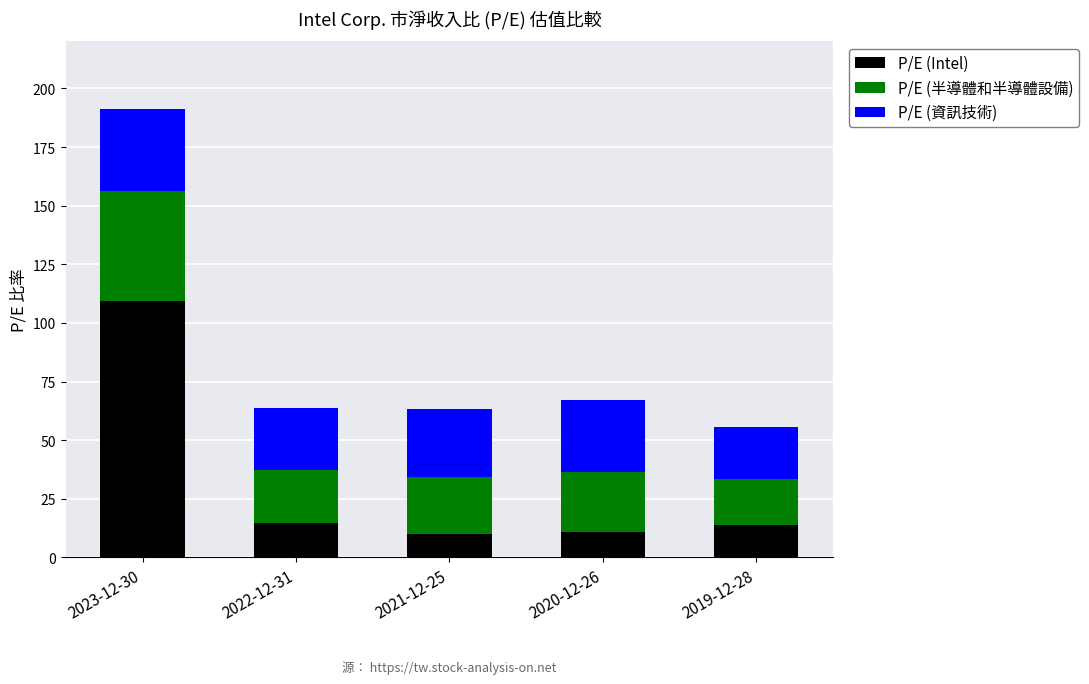

What is the total value across all series at 2021-12-25?

63.1